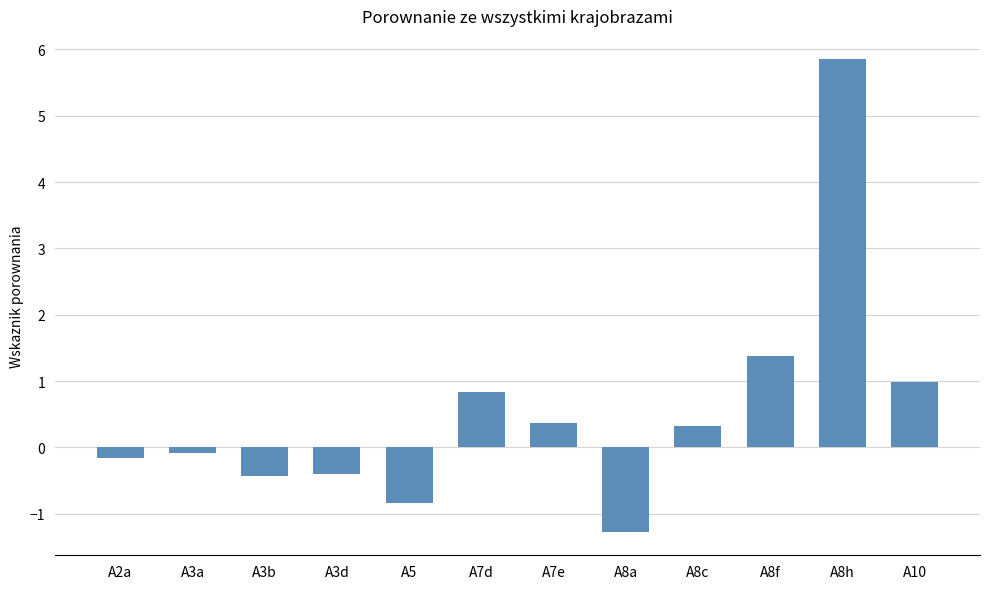

What is the change in value from A8c to A8h?

+5.5